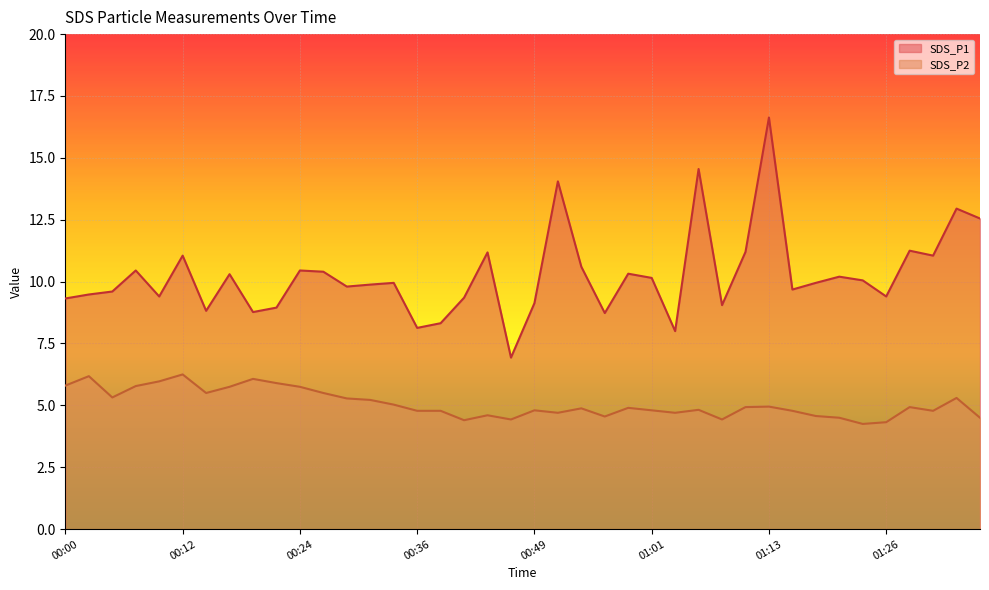

What are all the series names shown in the legend?

SDS_P1, SDS_P2